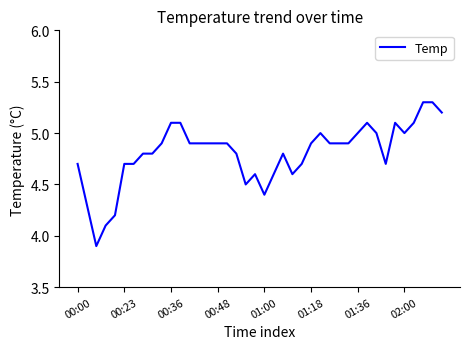

Does the chart have visible grid lines?

No